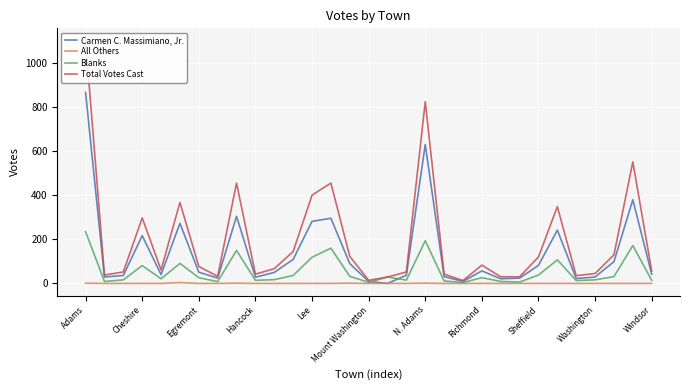

True or false: Total Votes Cast and All Others intersect in this chart.

False